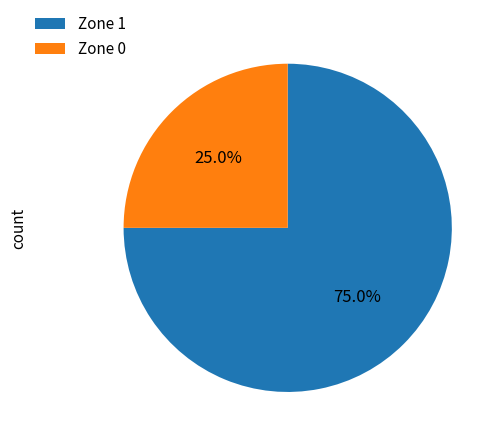

What percentage is the Zone 1 slice, to the nearest percent?

75%